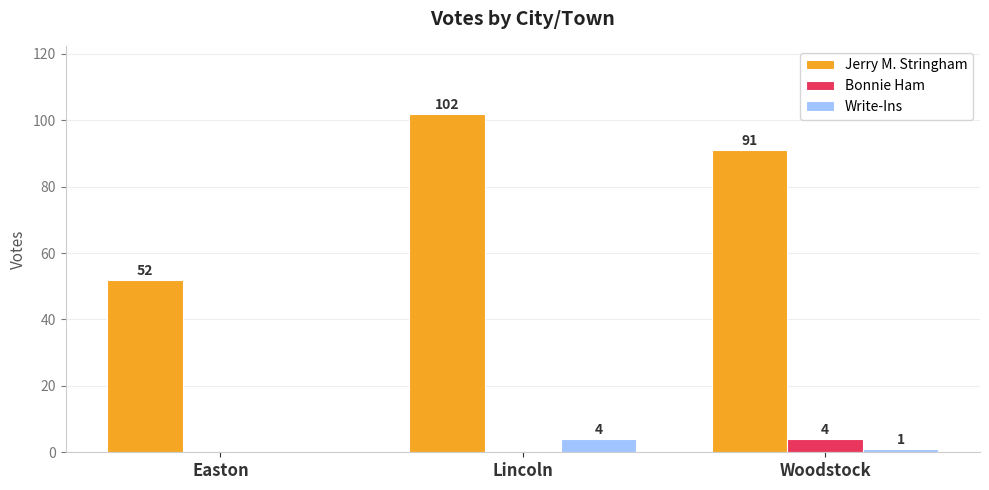

Where does the Write-Ins series first go above 1?

Lincoln